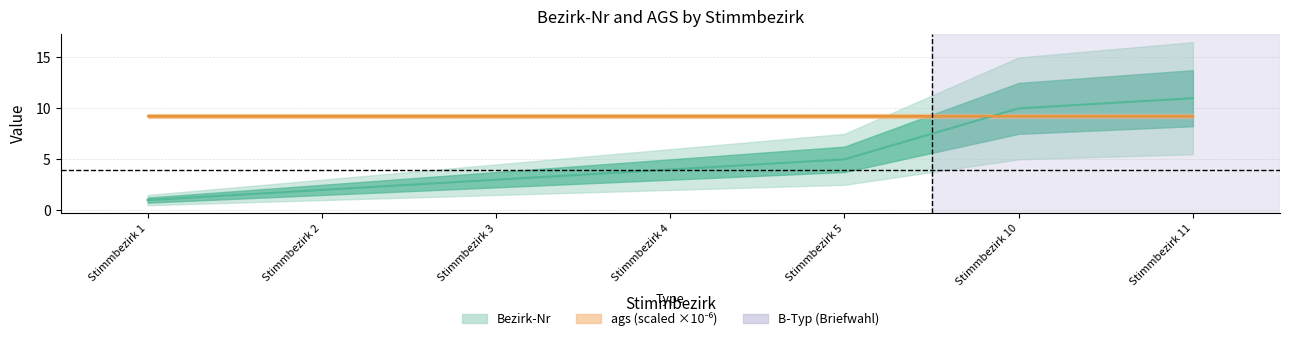

List the labels in order of value, smallest first.

Stimmbezirk 1, Stimmbezirk 2, Stimmbezirk 3, Stimmbezirk 4, Stimmbezirk 5, Stimmbezirk 10, Stimmbezirk 11